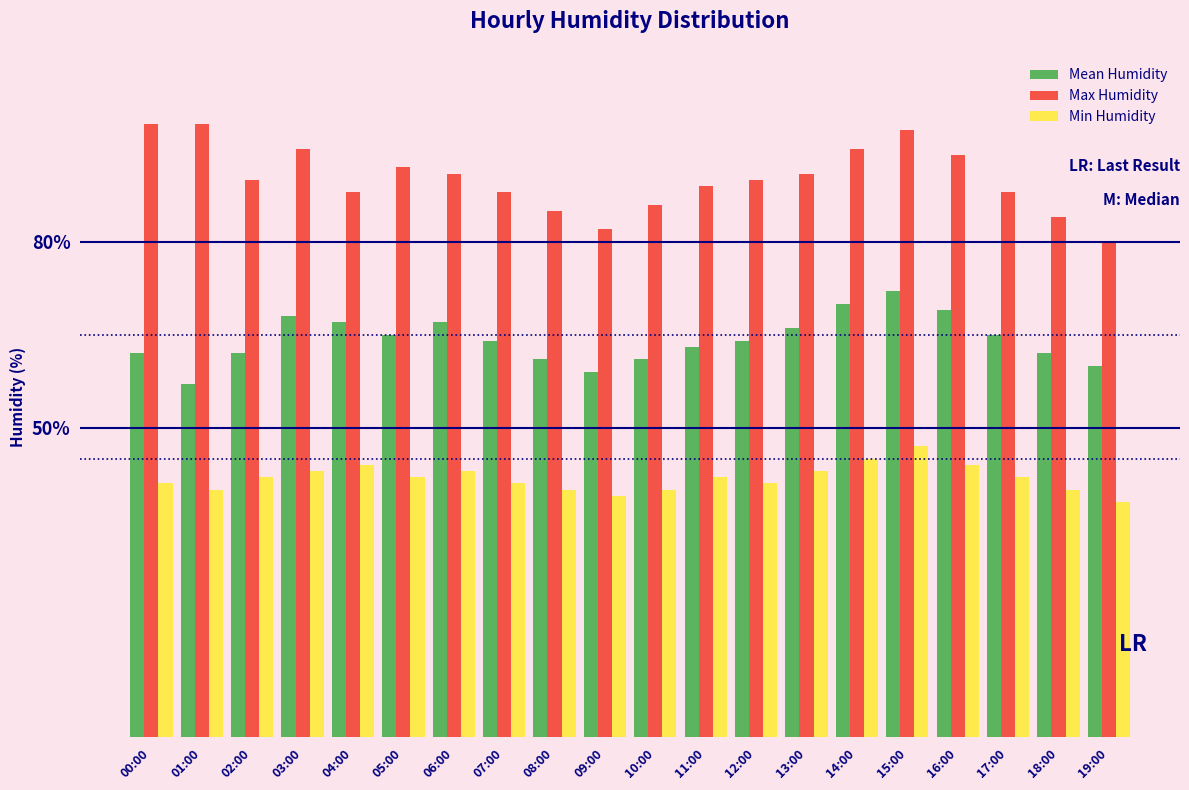

What is the smallest value displayed?

38